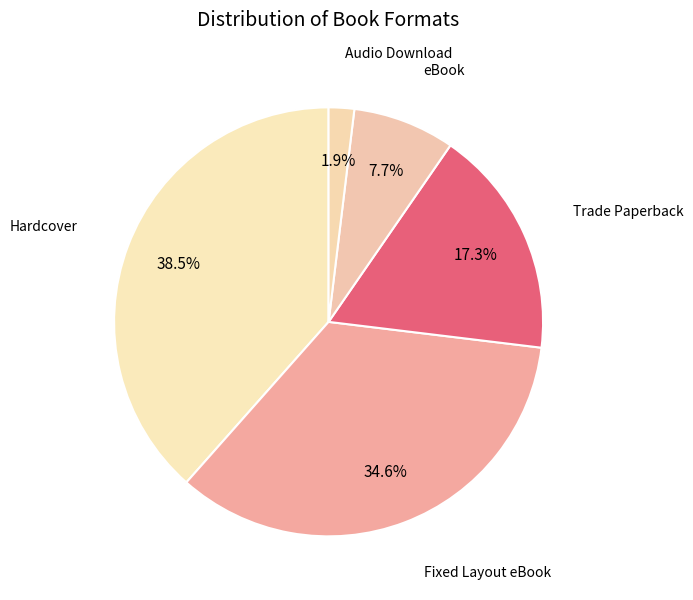

How many segments does this pie chart have?

5